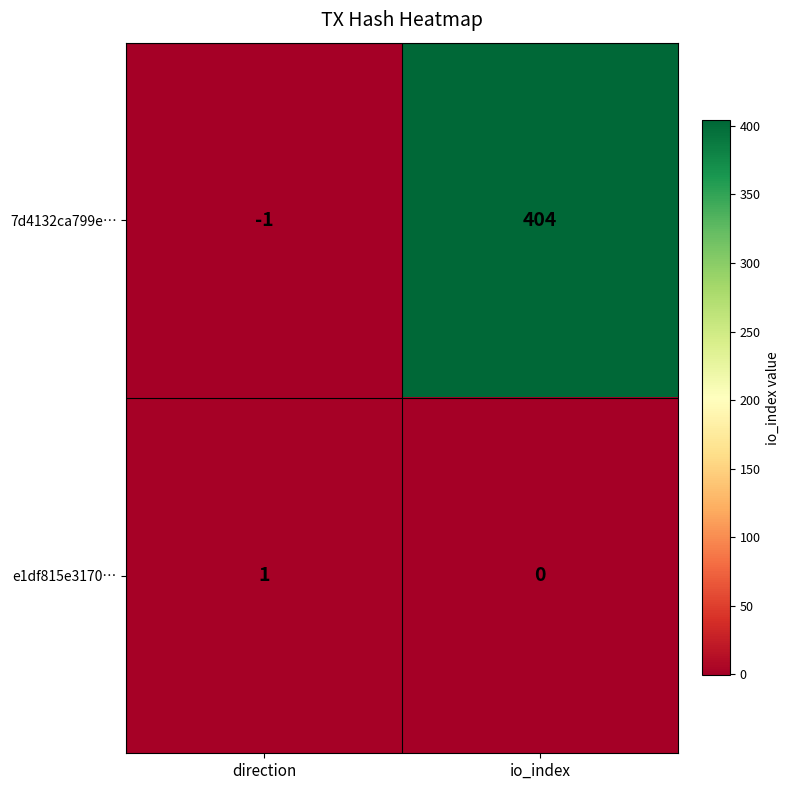

What is the difference between the maximum and minimum values in the 7d4132ca799e… series?

405